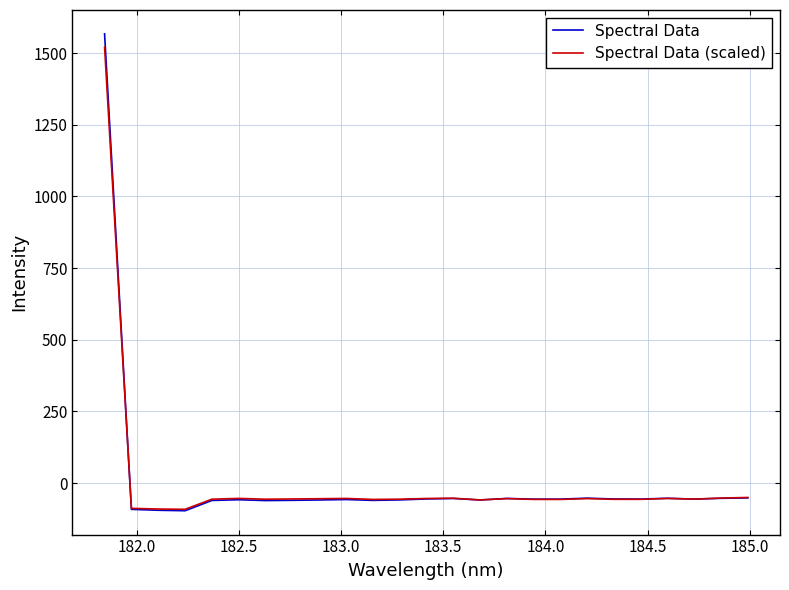

What is the lowest value of the Spectral Data series?

-96.7